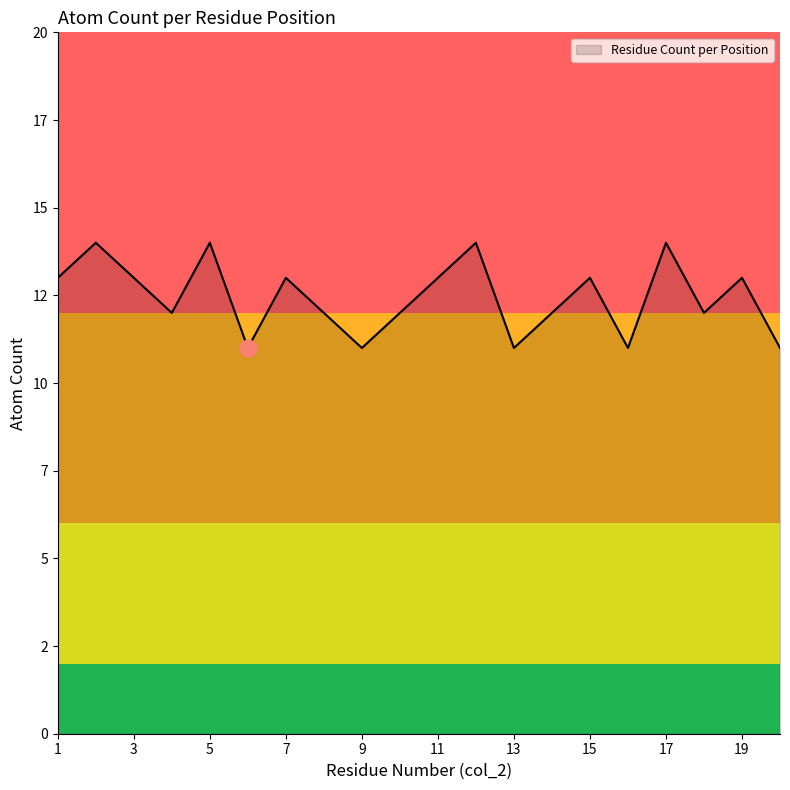

What is the value of the 1st point from the left?

13